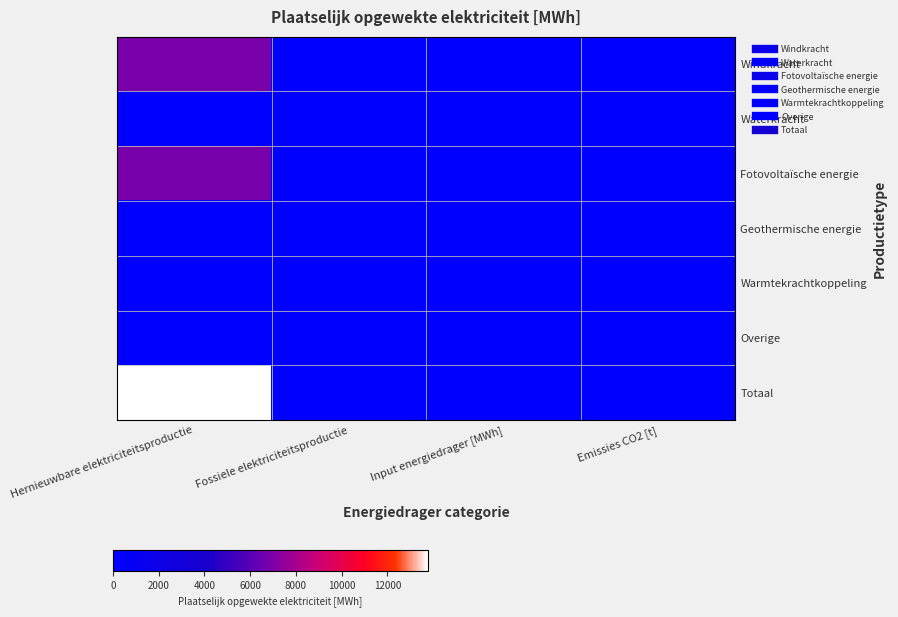

Reading left to right, list all the values displayed in this chart.

Windkracht: Hernieuwbare elektriciteitsproductie=6889.8	Fossiele elektriciteitsproductie=0.0	Input energiedrager [MWh]=0.0	Emissies CO2 [t]=0.0
Waterkracht: Hernieuwbare elektriciteitsproductie=0.0	Fossiele elektriciteitsproductie=0.0	Input energiedrager [MWh]=0.0	Emissies CO2 [t]=0.0
Fotovoltaïsche energie: Hernieuwbare elektriciteitsproductie=6879.6	Fossiele elektriciteitsproductie=0.0	Input energiedrager [MWh]=0.0	Emissies CO2 [t]=0.0
Geothermische energie: Hernieuwbare elektriciteitsproductie=0.0	Fossiele elektriciteitsproductie=0.0	Input energiedrager [MWh]=0.0	Emissies CO2 [t]=0.0
Warmtekrachtkoppeling: Hernieuwbare elektriciteitsproductie=0.0	Fossiele elektriciteitsproductie=0.0	Input energiedrager [MWh]=0.0	Emissies CO2 [t]=0.0
Overige: Hernieuwbare elektriciteitsproductie=0.0	Fossiele elektriciteitsproductie=0.0	Input energiedrager [MWh]=0.0	Emissies CO2 [t]=0.0
Totaal: Hernieuwbare elektriciteitsproductie=13769.4	Fossiele elektriciteitsproductie=0.0	Input energiedrager [MWh]=0.0	Emissies CO2 [t]=0.0